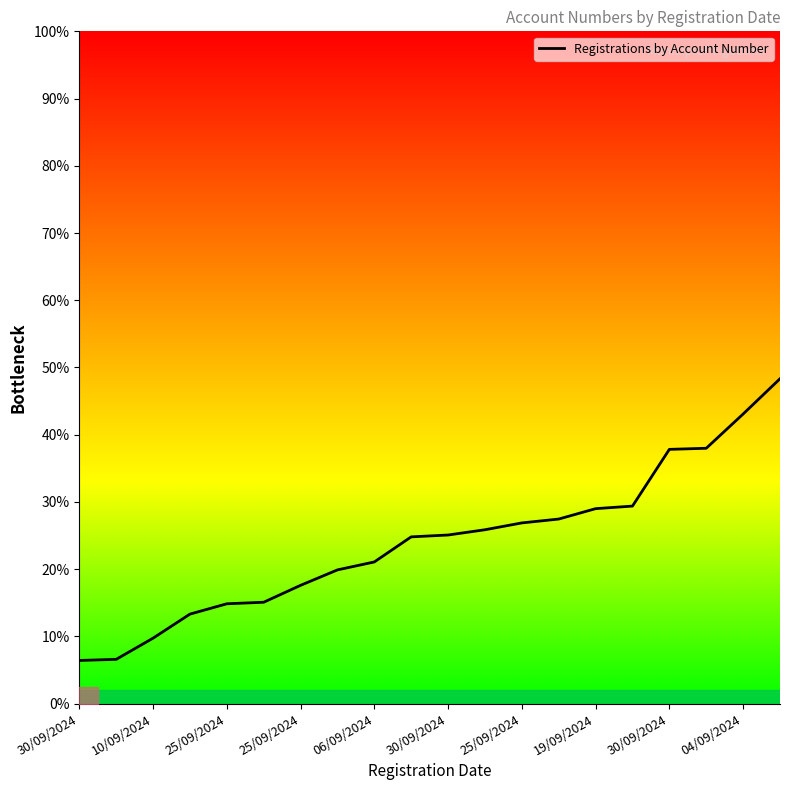

Count the number of data series in this chart.

1